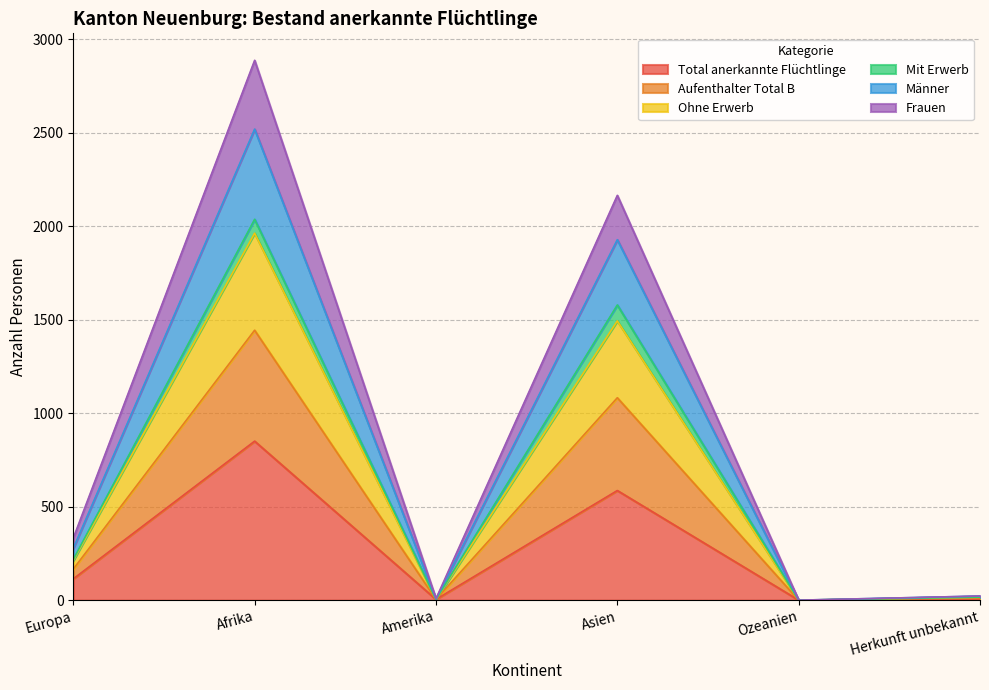

Count the number of categories in the chart.

6